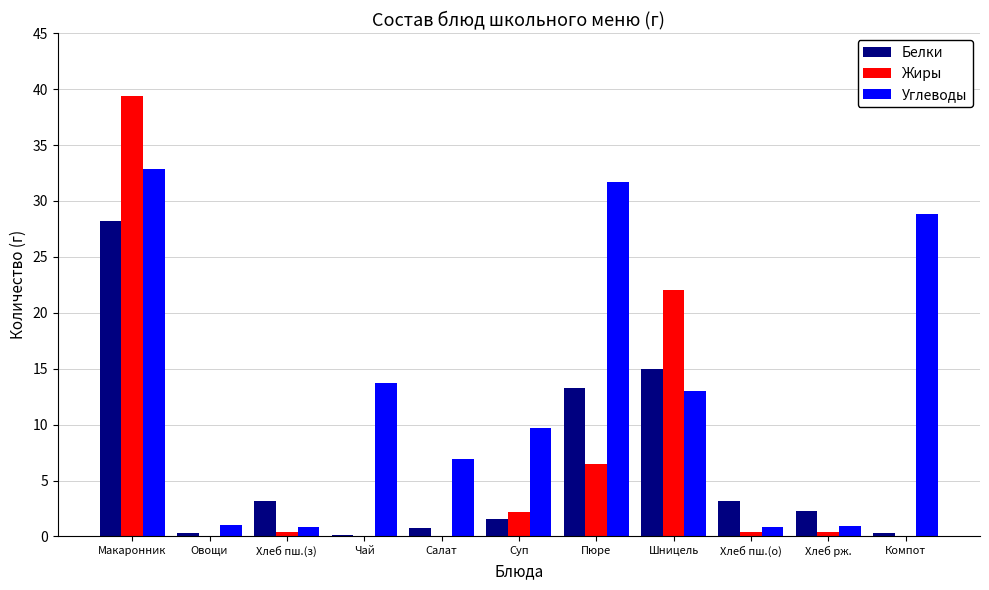

Where does the Белки series first go above 2?

Макаронник